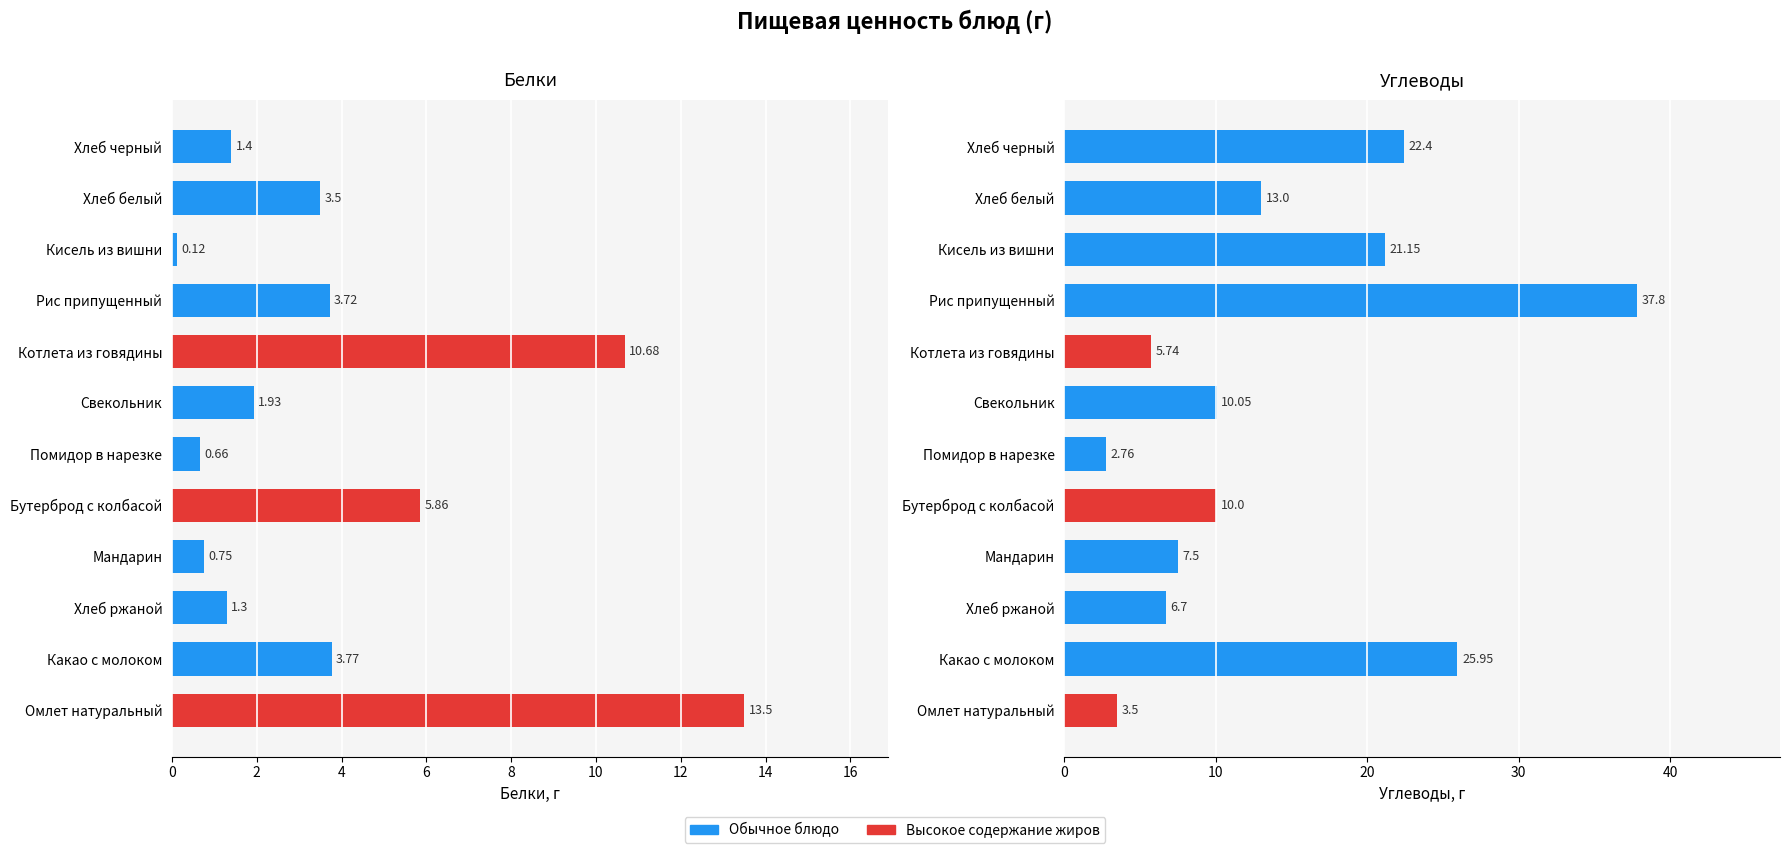

What is the difference between the second highest and minimum values in the Углеводы series?

23.2